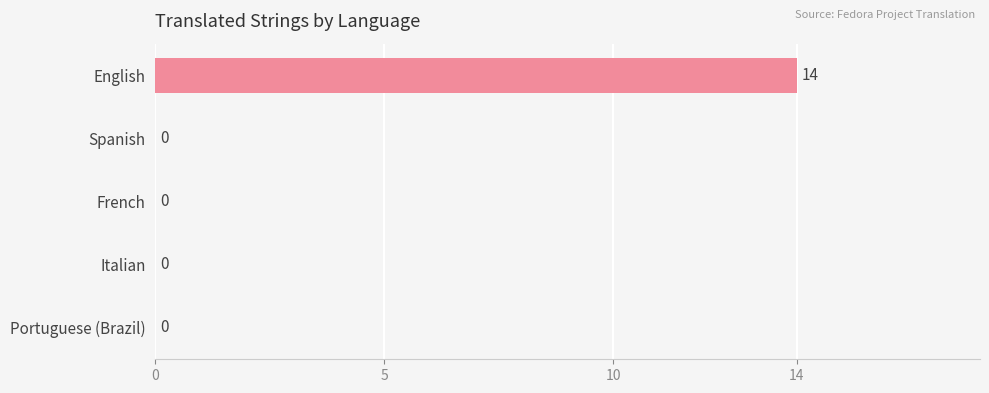

Reading top to bottom, extract all data points from this chart.

English=14	Spanish=0	French=0	Italian=0	Portuguese (Brazil)=0